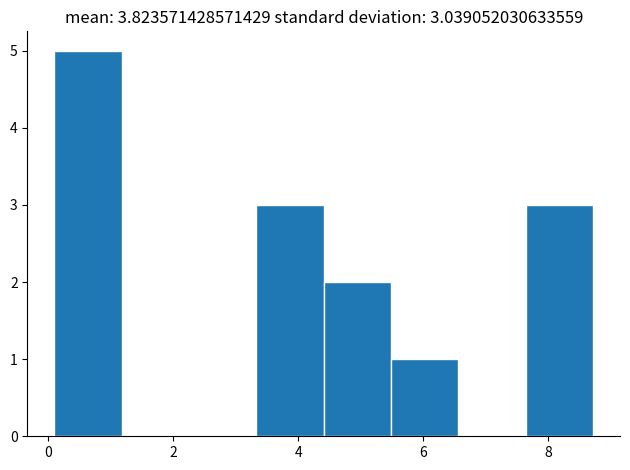

Reading left to right, list every bar in this chart as the range it spans on the x-axis followed by its height. Neither the bar edges nor the heights are printed on the chart, so give them approximately, as read against the axes.

0.2 to 1.2: 5
1.2 to 2.2: 0
2.2 to 3.4: 0
3.4 to 4.4: 3
4.4 to 5.4: 2
5.4 to 6.6: 1
6.6 to 7.6: 0
7.6 to 8.8: 3